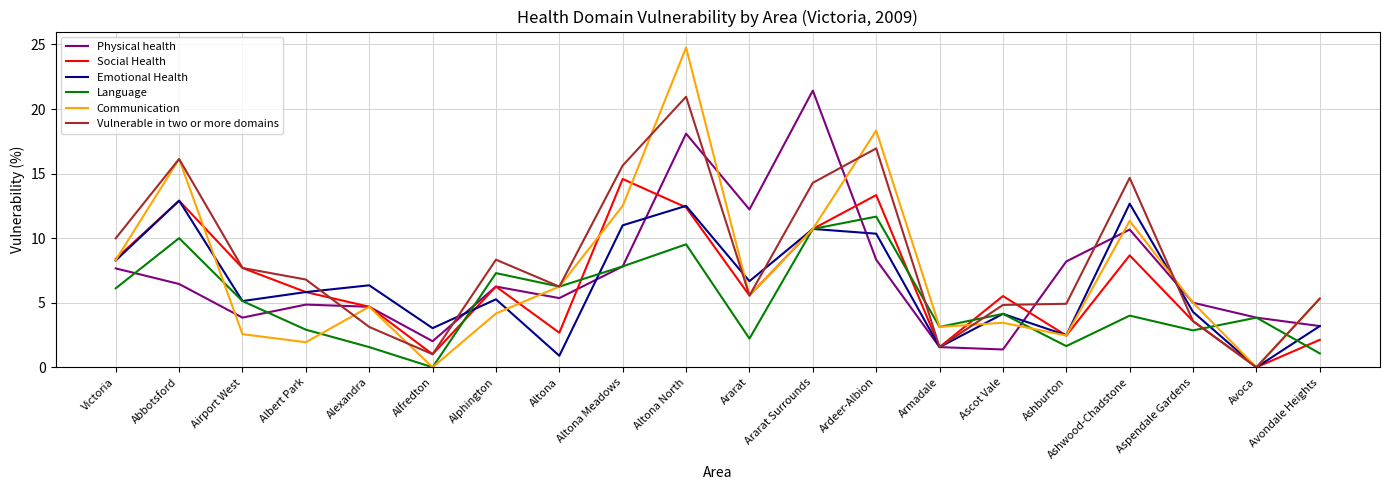

Which category has the lowest value in the Emotional Health series?

Avoca